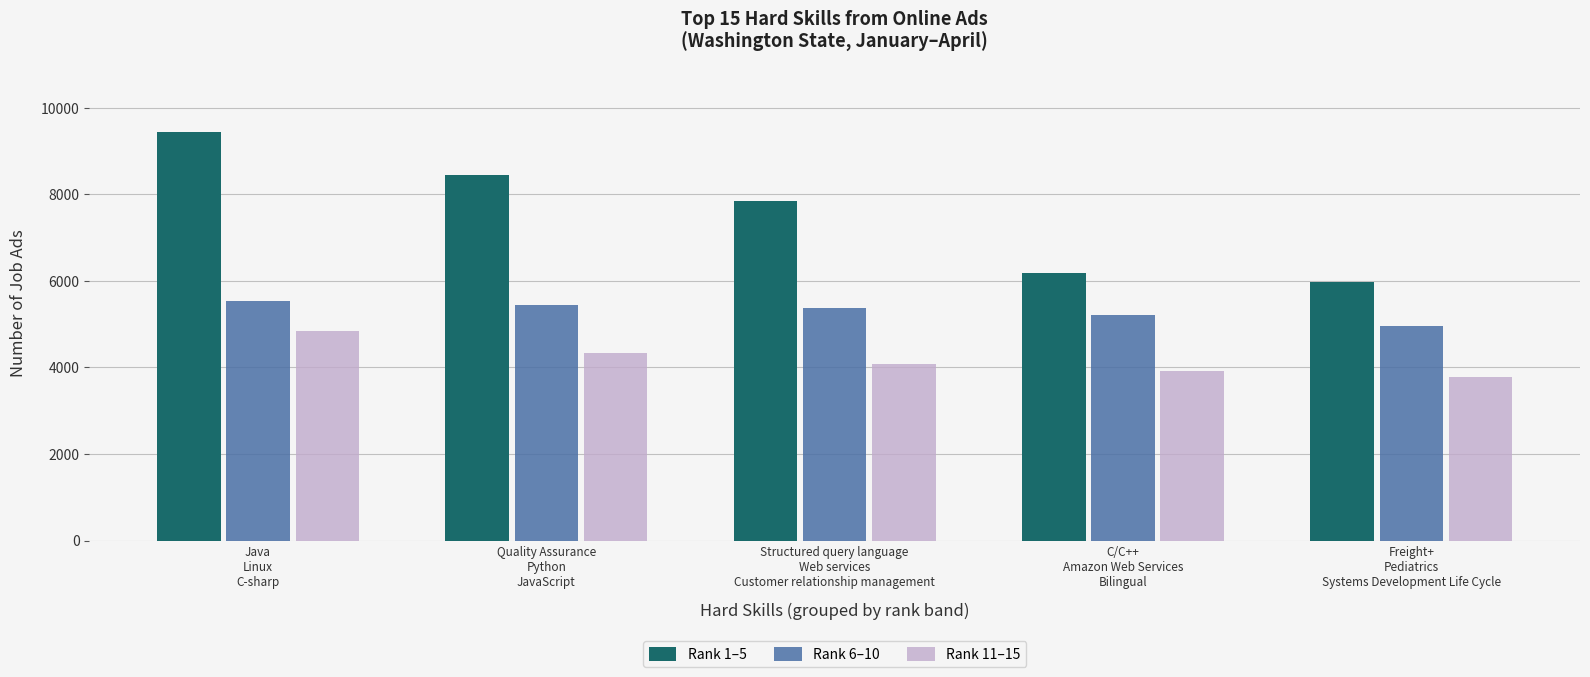

What is the difference between the second highest and second lowest values in the Rank 1–5 series?

2255